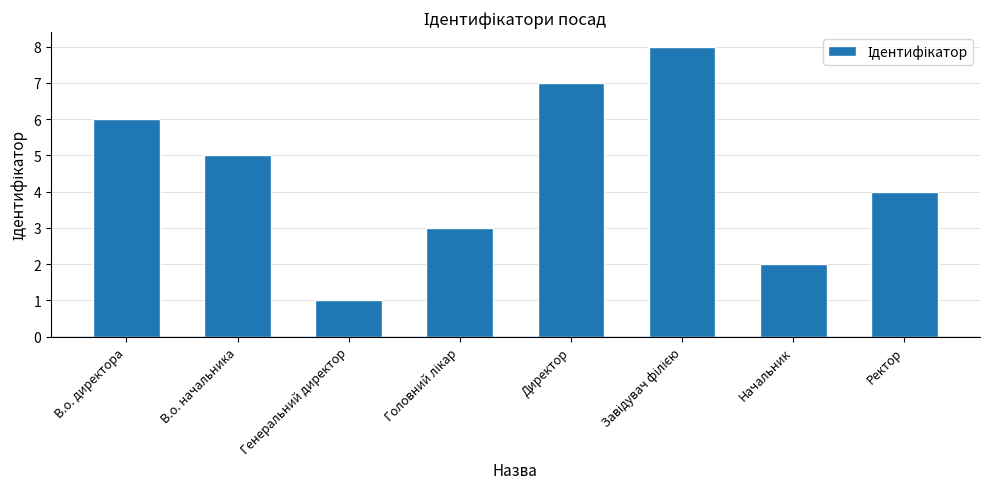

What is the change in value from В.о. начальника to Генеральний директор?

-4